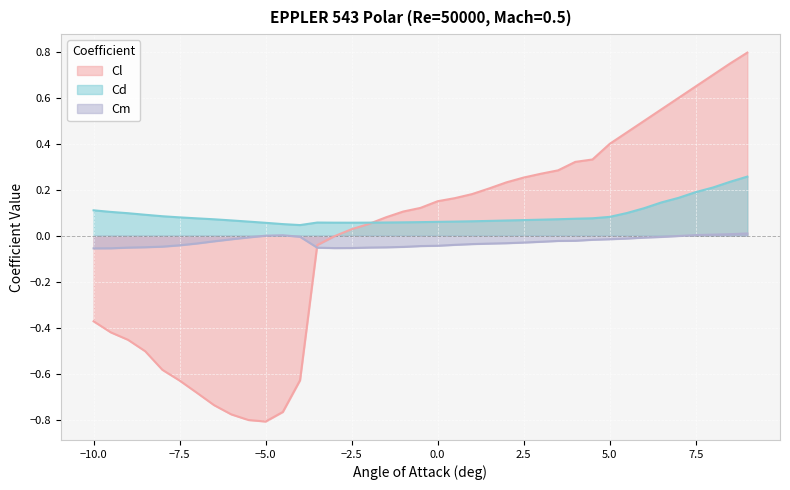

Reading left to right, what are all the values shown in this chart?

Cl: -10=-0.4	-9.5=-0.4	-9=-0.5	-8.5=-0.5	-8=-0.6	-7.5=-0.6	-7=-0.7	-6.5=-0.7	-6=-0.8	-5.5=-0.8	-5=-0.8	-4.5=-0.8	-4=-0.6	-3.5=-0.0	-3=-0.0	-2.5=0.0	-2=0.1	-1.5=0.1	-1=0.1	-0.5=0.1	0=0.2	0.5=0.2	1=0.2	1.5=0.2	2=0.2	2.5=0.3	3=0.3	3.5=0.3	4=0.3	4.5=0.3	5=0.4	5.5=0.5	6=0.5	6.5=0.6	7=0.6	7.5=0.7	8=0.7	8.5=0.8	9=0.8
Cd: -10=0.1	-9.5=0.1	-9=0.1	-8.5=0.1	-8=0.1	-7.5=0.1	-7=0.1	-6.5=0.1	-6=0.1	-5.5=0.1	-5=0.1	-4.5=0.1	-4=0.0	-3.5=0.1	-3=0.1	-2.5=0.1	-2=0.1	-1.5=0.1	-1=0.1	-0.5=0.1	0=0.1	0.5=0.1	1=0.1	1.5=0.1	2=0.1	2.5=0.1	3=0.1	3.5=0.1	4=0.1	4.5=0.1	5=0.1	5.5=0.1	6=0.1	6.5=0.1	7=0.2	7.5=0.2	8=0.2	8.5=0.2	9=0.3
Cm: -10=-0.1	-9.5=-0.1	-9=-0.1	-8.5=-0.0	-8=-0.0	-7.5=-0.0	-7=-0.0	-6.5=-0.0	-6=-0.0	-5.5=-0.0	-5=0.0	-4.5=0.0	-4=-0.0	-3.5=-0.1	-3=-0.1	-2.5=-0.1	-2=-0.1	-1.5=-0.1	-1=-0.0	-0.5=-0.0	0=-0.0	0.5=-0.0	1=-0.0	1.5=-0.0	2=-0.0	2.5=-0.0	3=-0.0	3.5=-0.0	4=-0.0	4.5=-0.0	5=-0.0	5.5=-0.0	6=-0.0	6.5=-0.0	7=-0.0	7.5=0.0	8=0.0	8.5=0.0	9=0.0